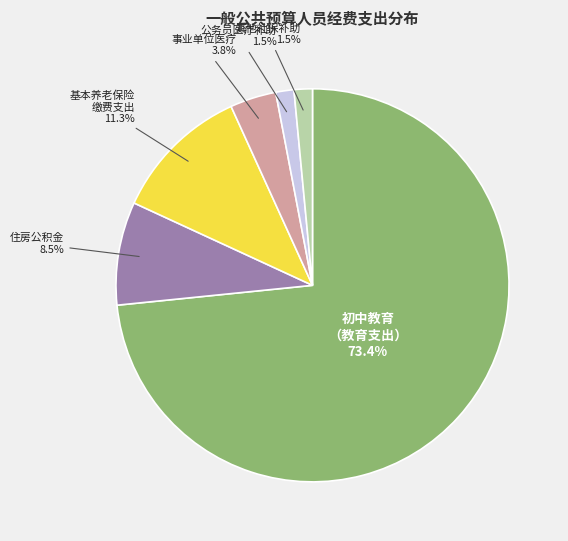

Is there any slice that represents more than half of the pie?

Yes